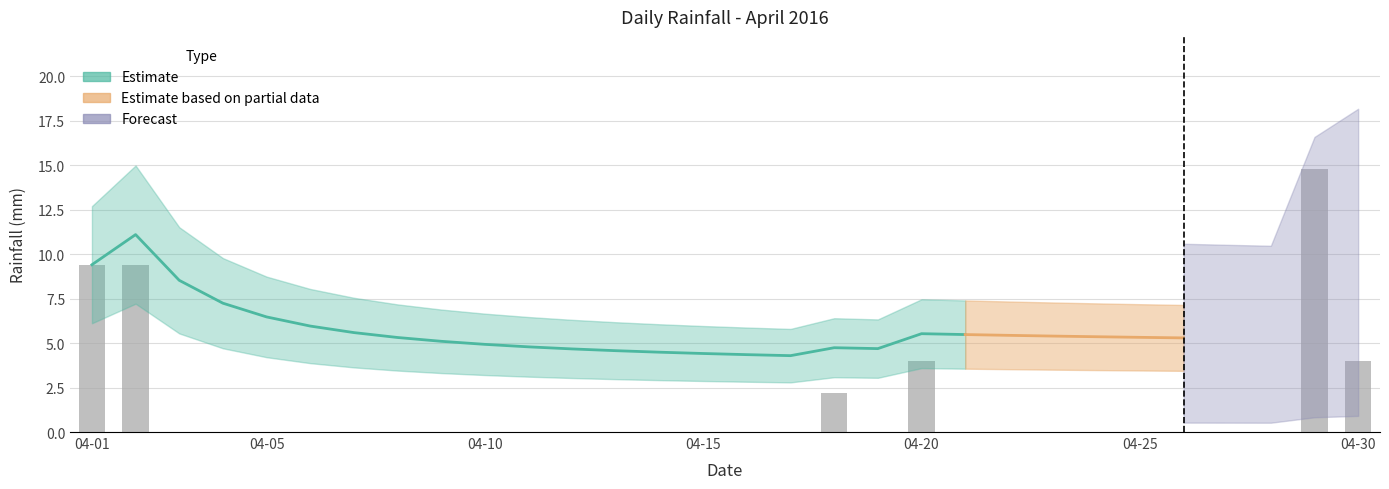

What is the difference between the maximum and minimum values?

14.8